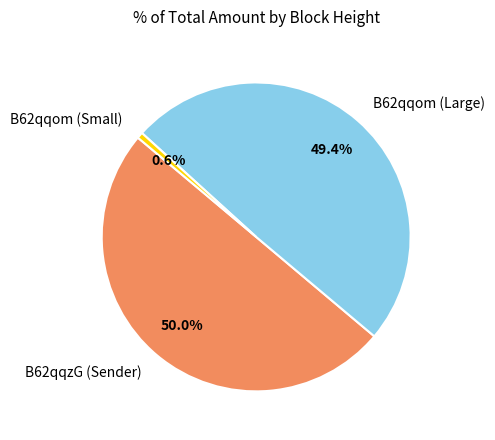

Which slice is the largest?

B62qqzG (Sender)